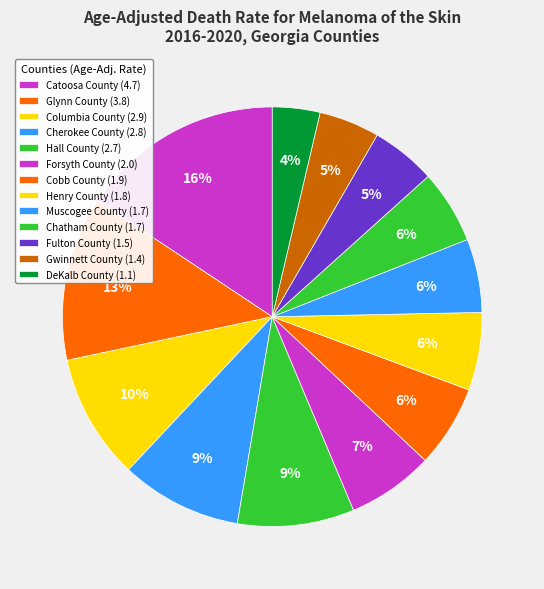

Count the number of slices in the pie.

13